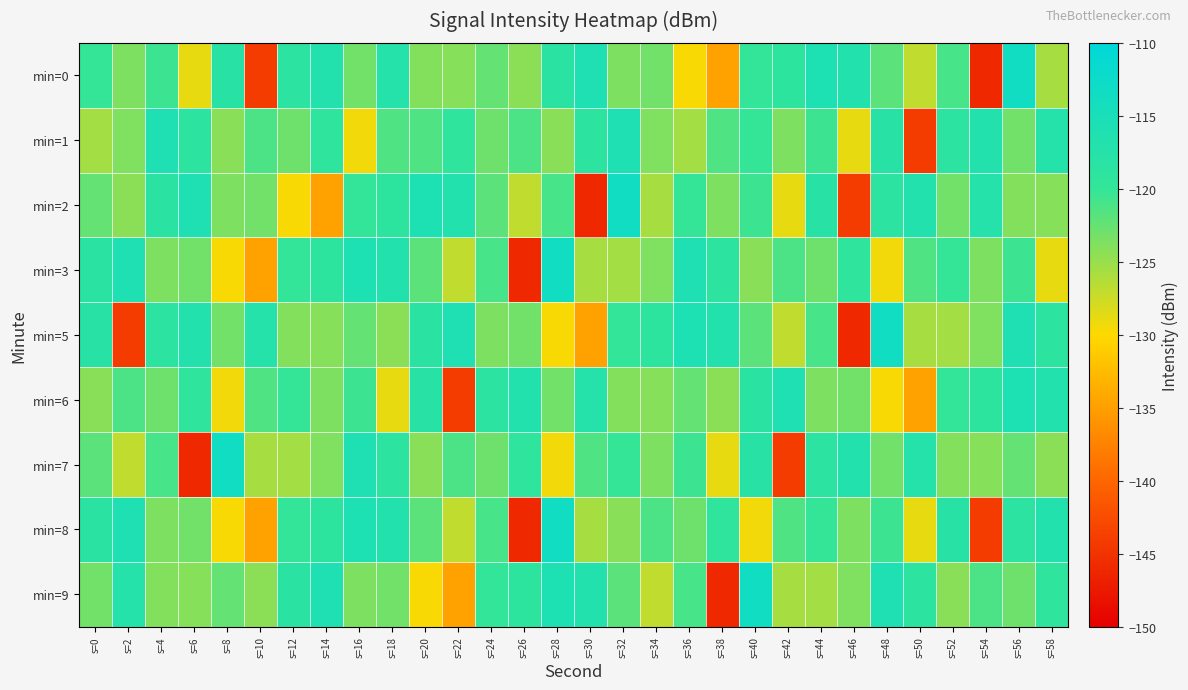

Rank the series by their maximum value, from lowest to highest.

min=1, min=6, min=0, min=2, min=3, min=5, min=7, min=8, min=9